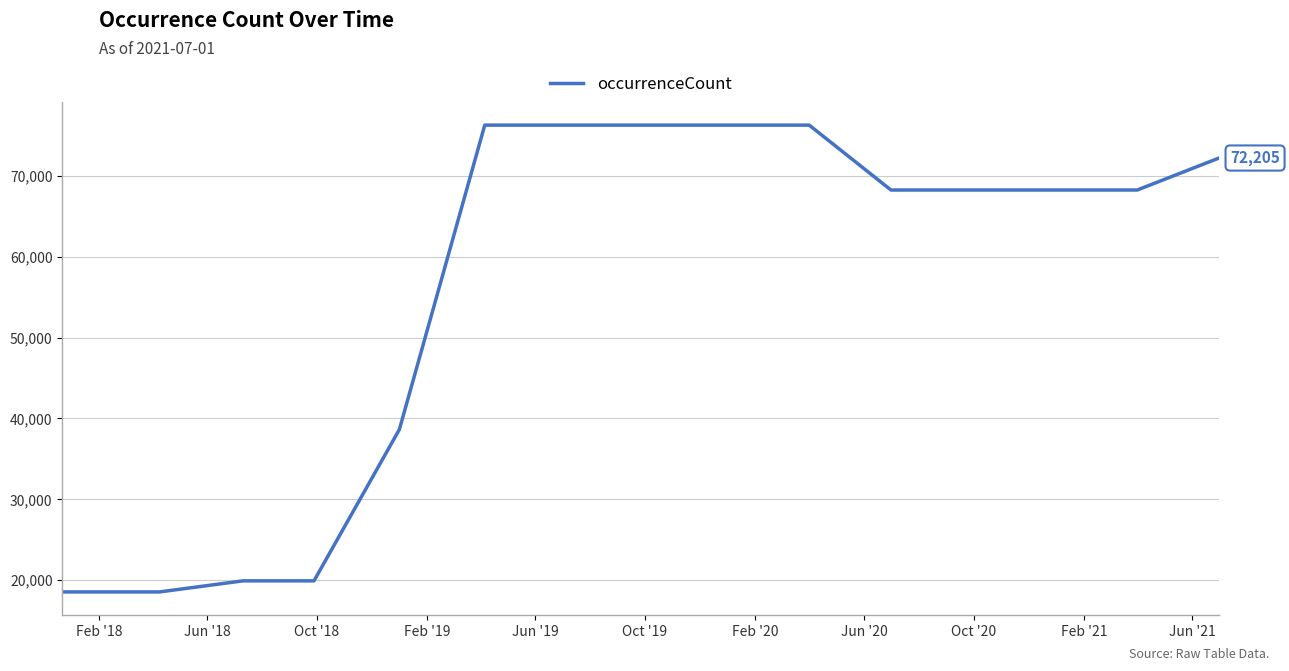

What is the maximum value shown in the chart?

76273